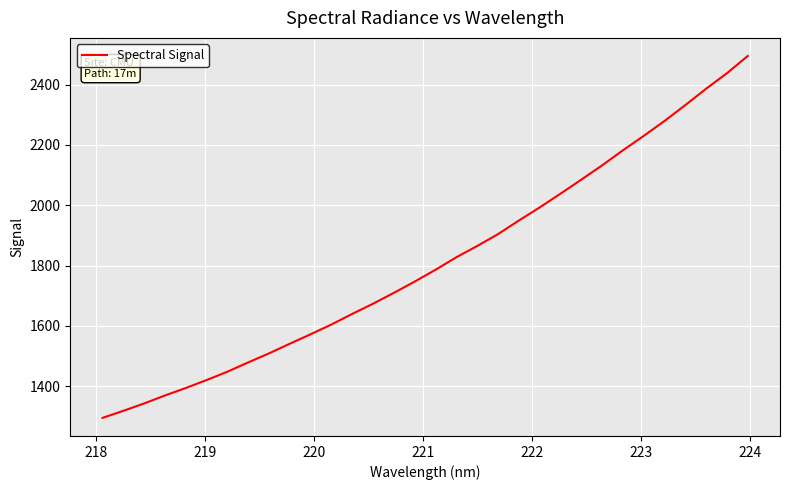

What is the smallest value displayed?

1295.1